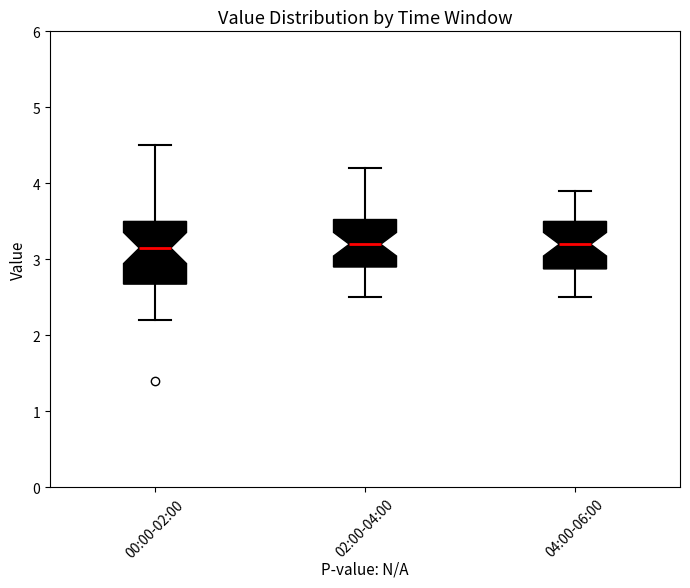

Reading left to right, transcribe this box plot: for each box, give where its median line is, the range the box spans, and where its two whiskers end, as read against the y-axis. The values are not printed on the chart, so give them approximately, as read against the axis.

00:00-02:00: median 3.2, box 2.7 to 3.5, whiskers 2.2 to 4.5
02:00-04:00: median 3.2, box 2.9 to 3.5, whiskers 2.5 to 4.2
04:00-06:00: median 3.2, box 2.9 to 3.5, whiskers 2.5 to 3.9